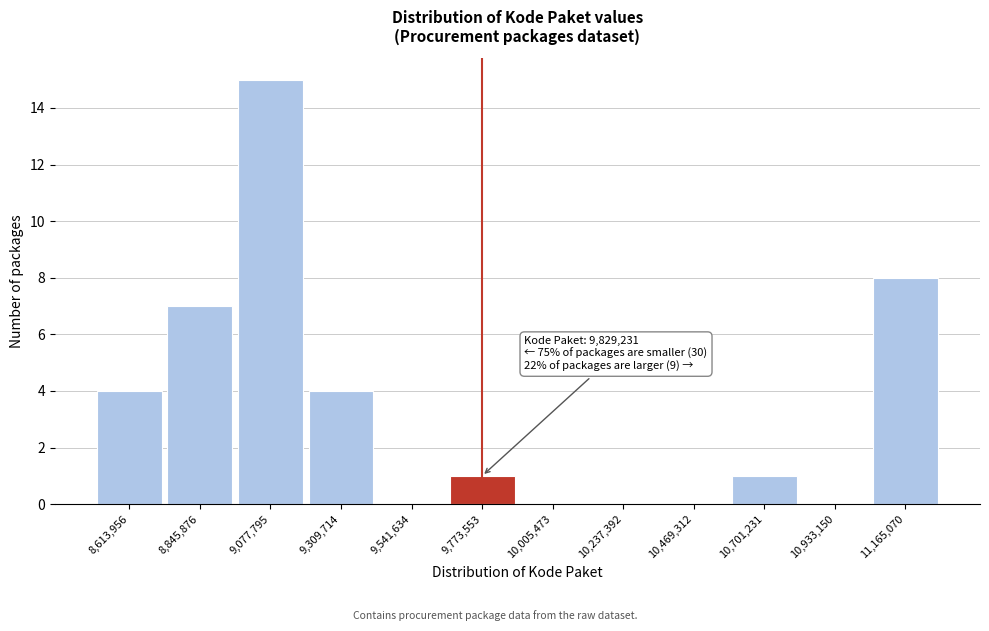

Which range on the x-axis has the tallest bar?

8950000 to 9200000